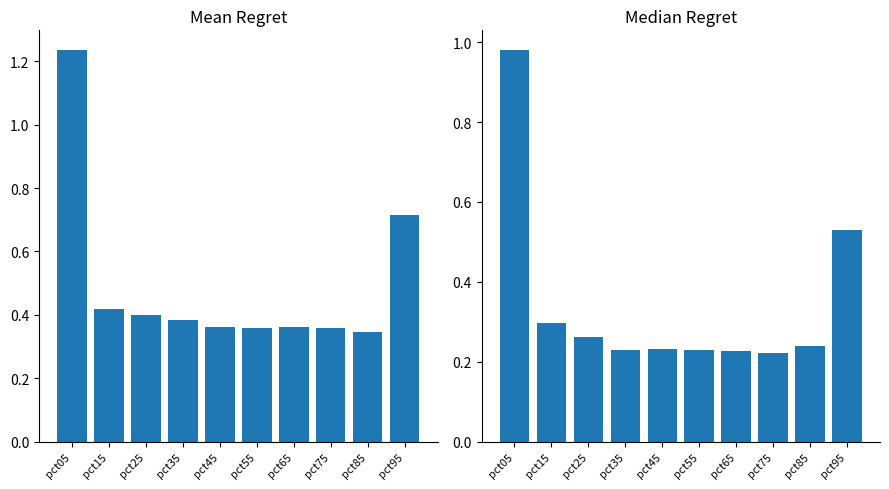

At which category is the sum across all series the highest?

pct05